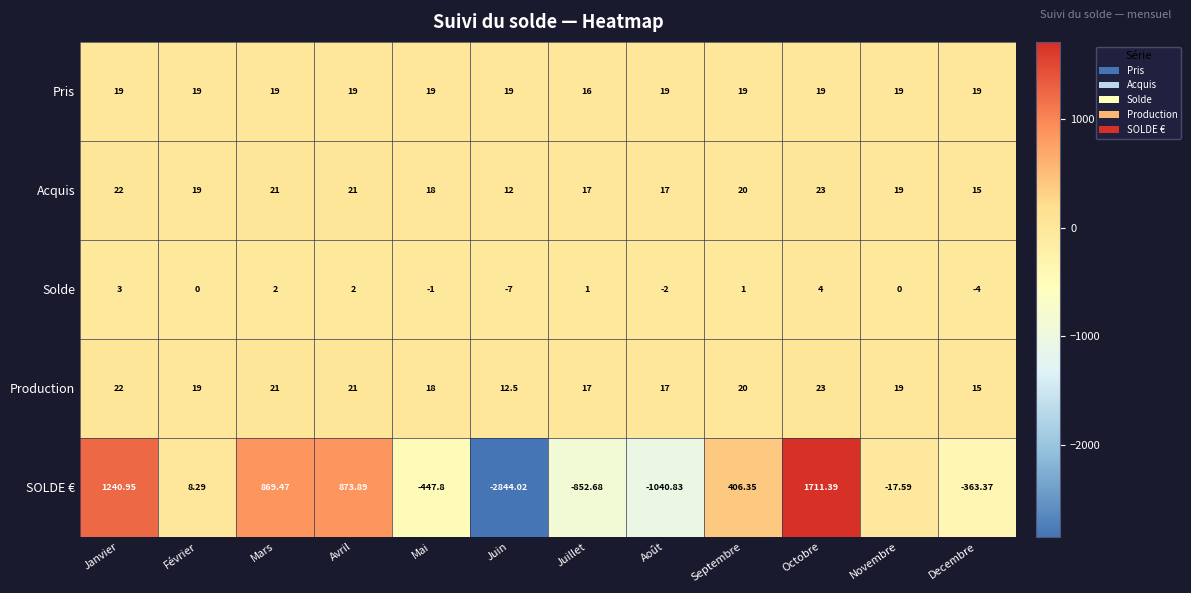

At which category is the sum across all series the highest?

Octobre